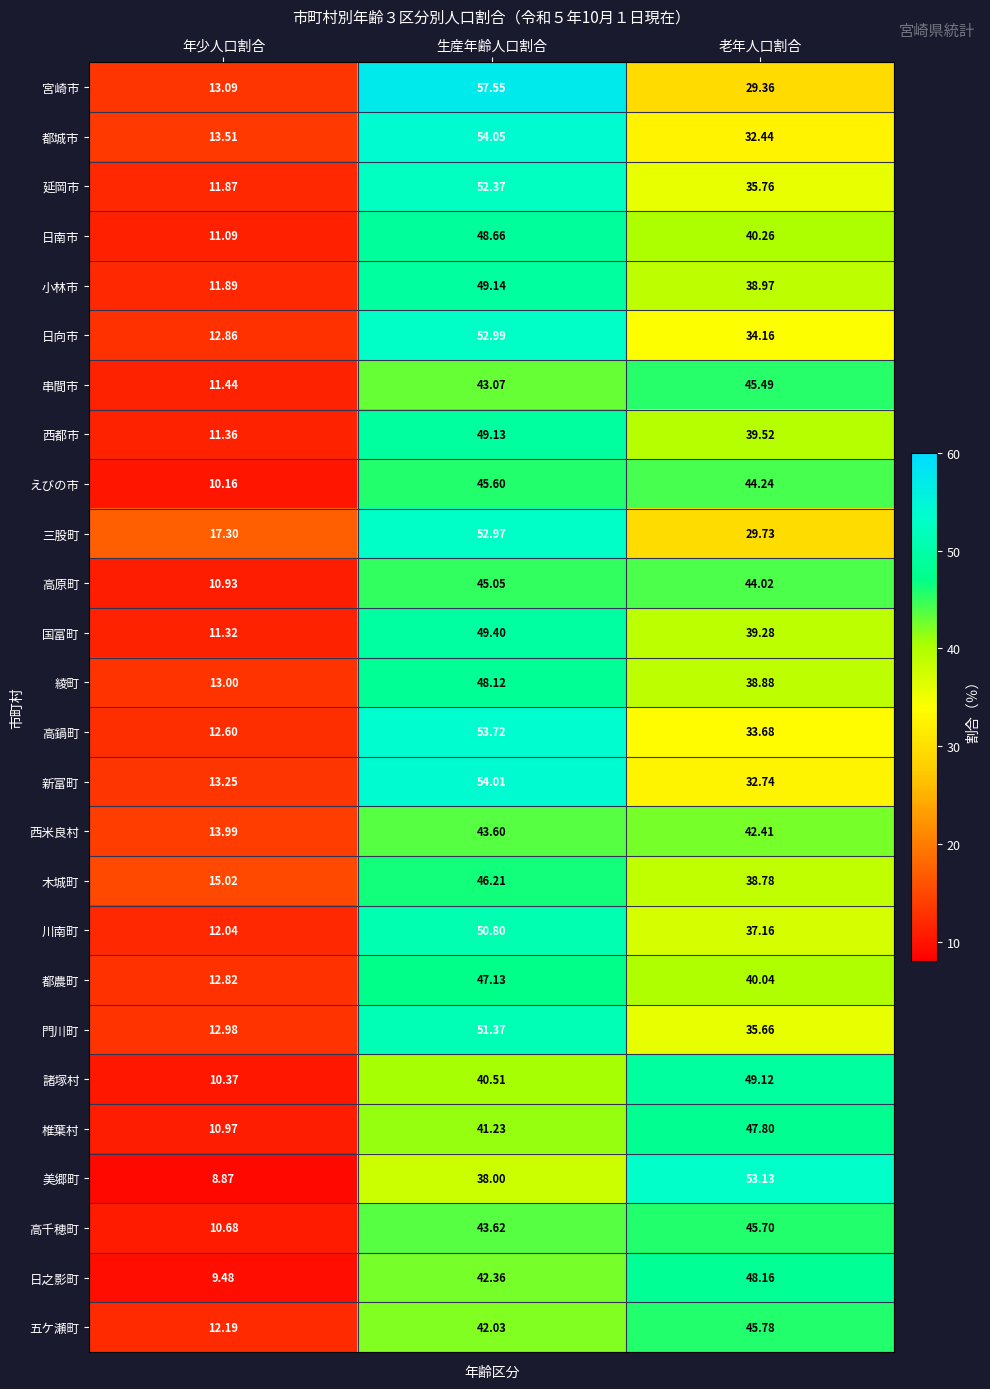

Rank the series by their maximum value, from highest to lowest.

宮崎市, 都城市, 新富町, 高鍋町, 美郷町, 日向市, 三股町, 延岡市, 門川町, 川南町, 国富町, 小林市, 西都市, 諸塚村, 日南市, 日之影町, 綾町, 椎葉村, 都農町, 木城町, 五ケ瀬町, 高千穂町, えびの市, 串間市, 高原町, 西米良村